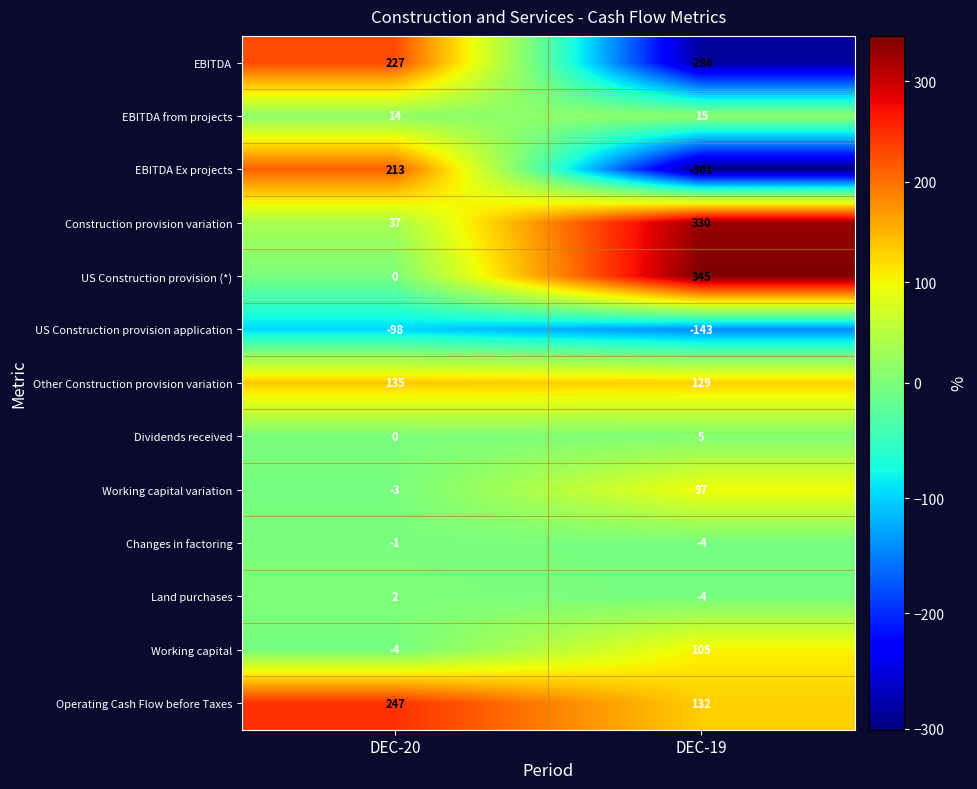

List the series in order of their peak value, highest first.

US Construction provision (*), Construction provision variation, Operating Cash Flow before Taxes, EBITDA, EBITDA Ex projects, Other Construction provision variation, Working capital, Working capital variation, EBITDA from projects, Dividends received, Land purchases, Changes in factoring, US Construction provision application